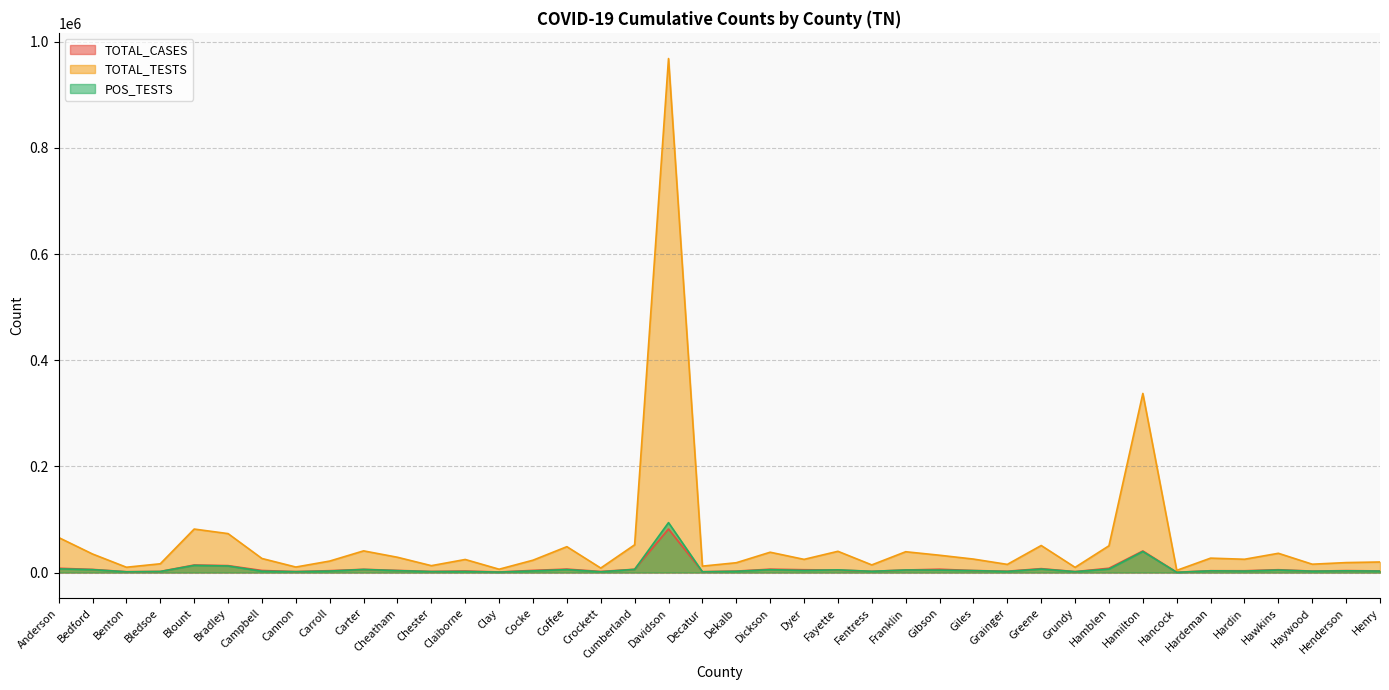

What is the difference between the TOTAL_TESTS values at Gibson and Dyer?

7775